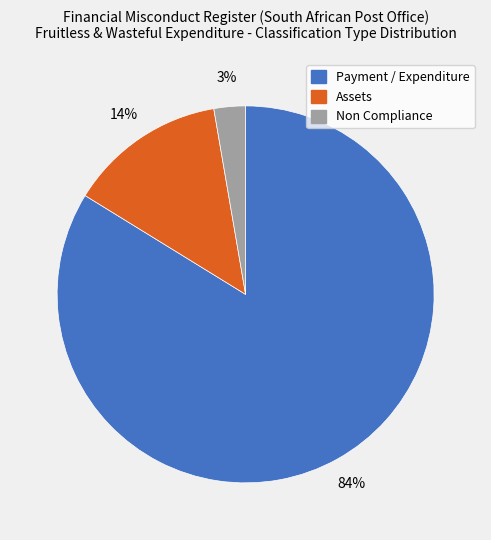

What percentage is the Assets slice, to the nearest percent?

14%